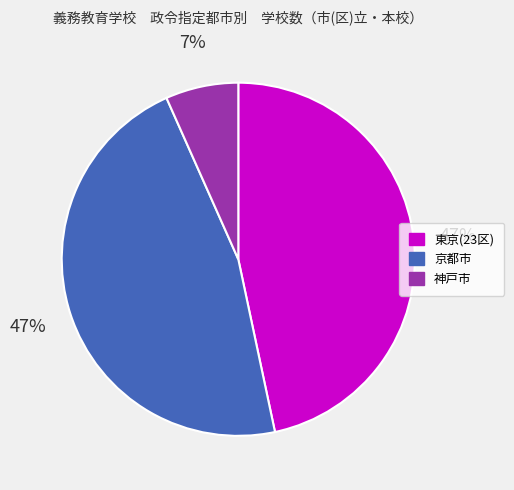

To the nearest percent, what percentage of the pie is 東京(23区)?

47%